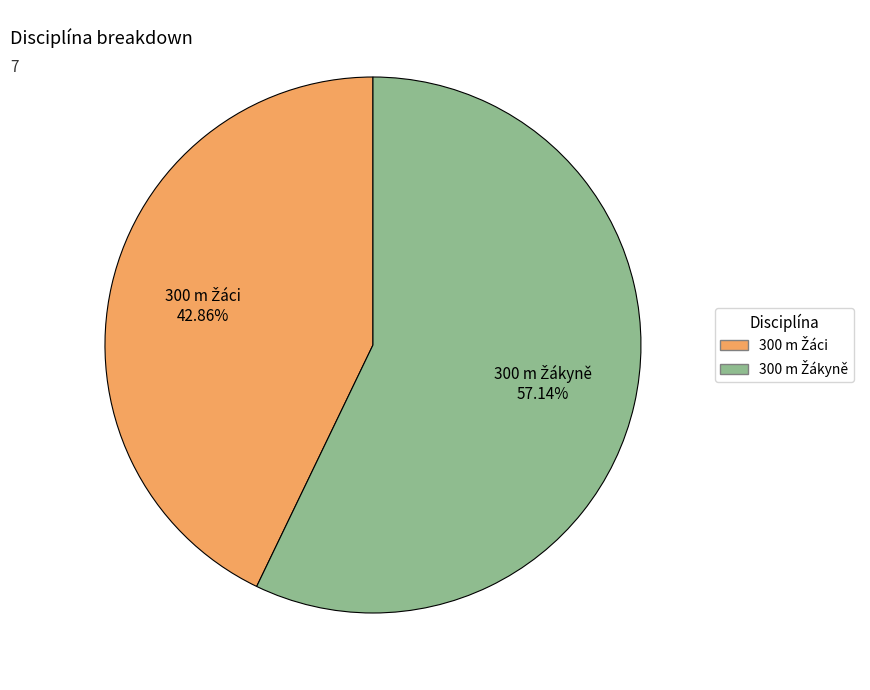

How many slices are in this pie chart?

2